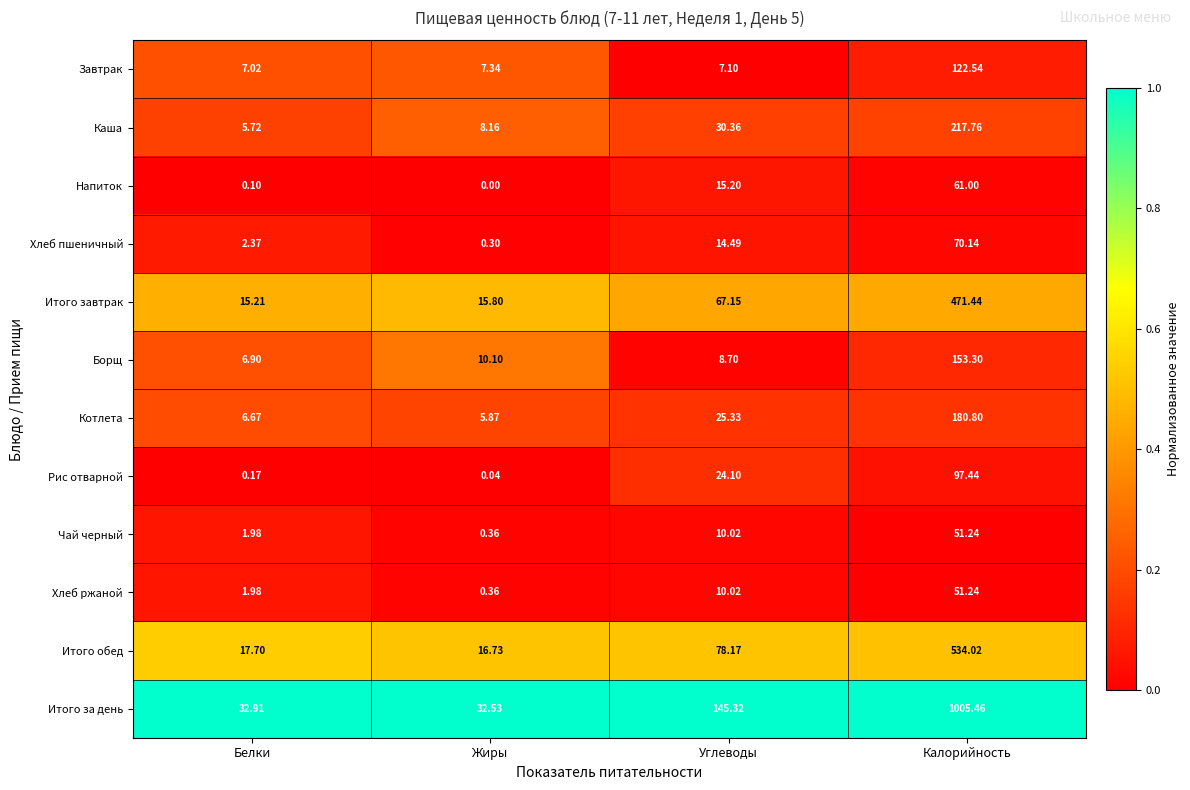

Which label corresponds to the largest value in the chart?

Калорийность